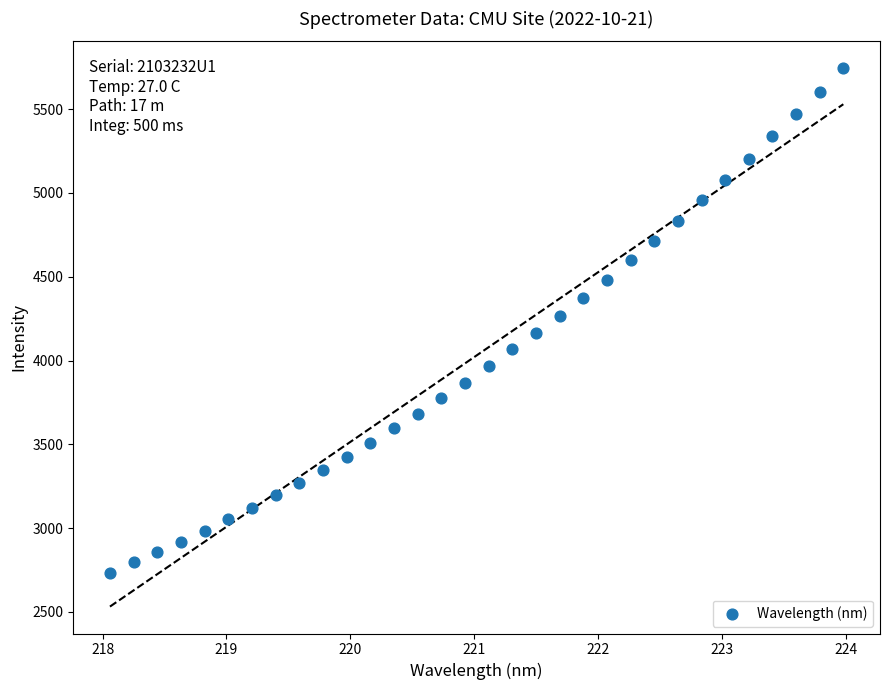

What is the range of Y values (max minus min)?

3010.4